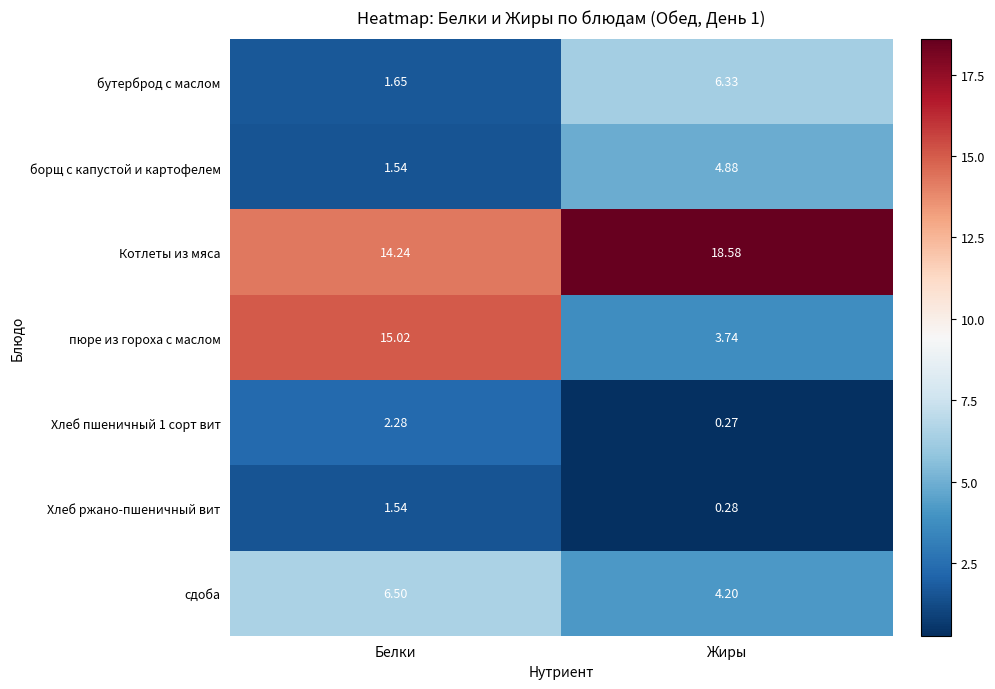

Where is Хлеб ржано-пшеничный вит nearest to the value 0?

Жиры